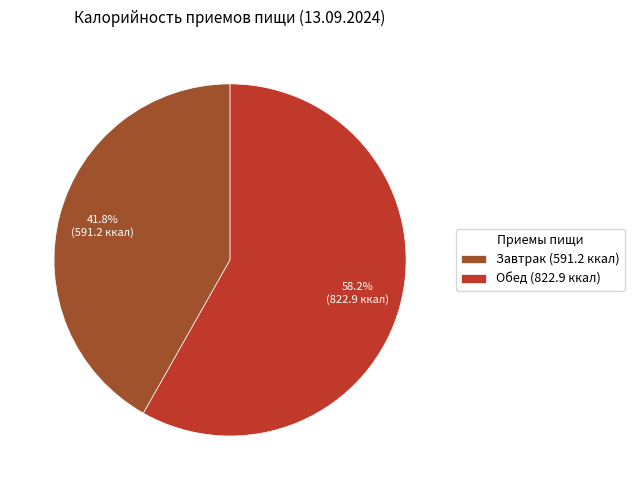

Count the number of slices in the pie.

2